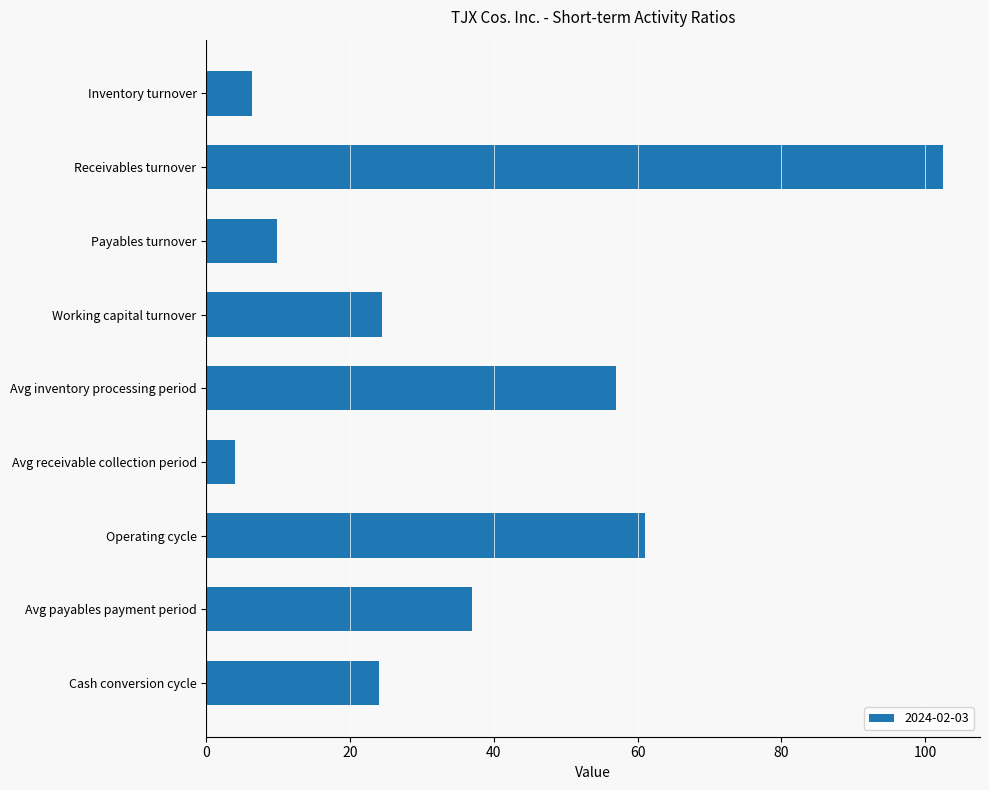

Is it true that the value at Operating cycle is 61.0?

True